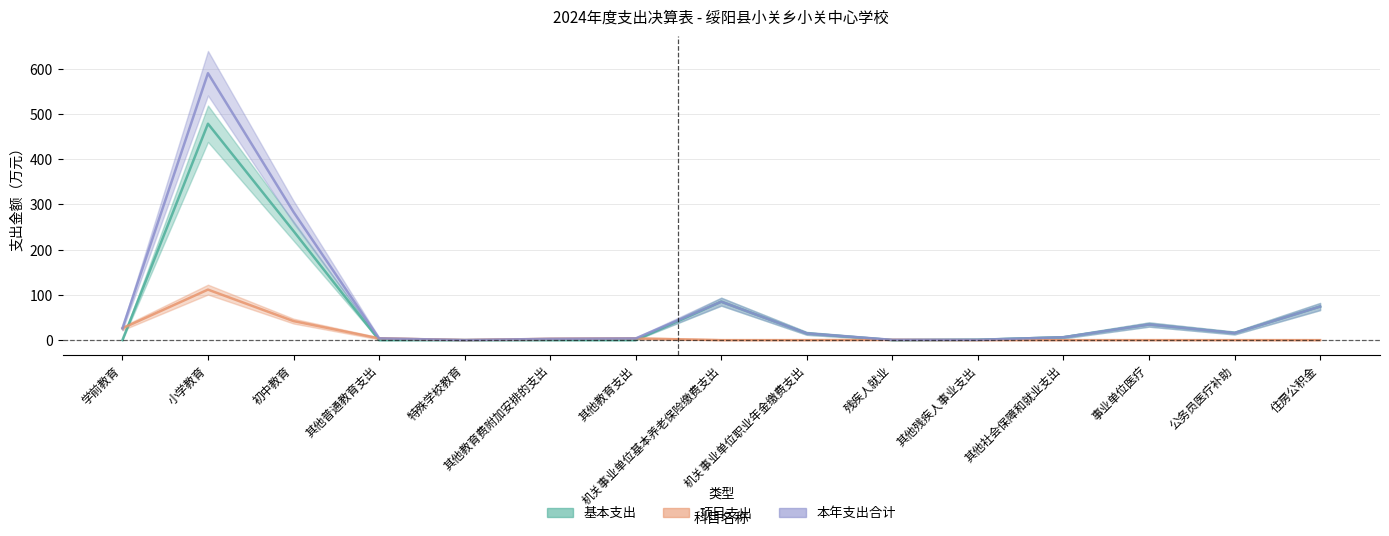

What is the label of the 8th point from the right?

机关事业单位基本养老保险缴费支出